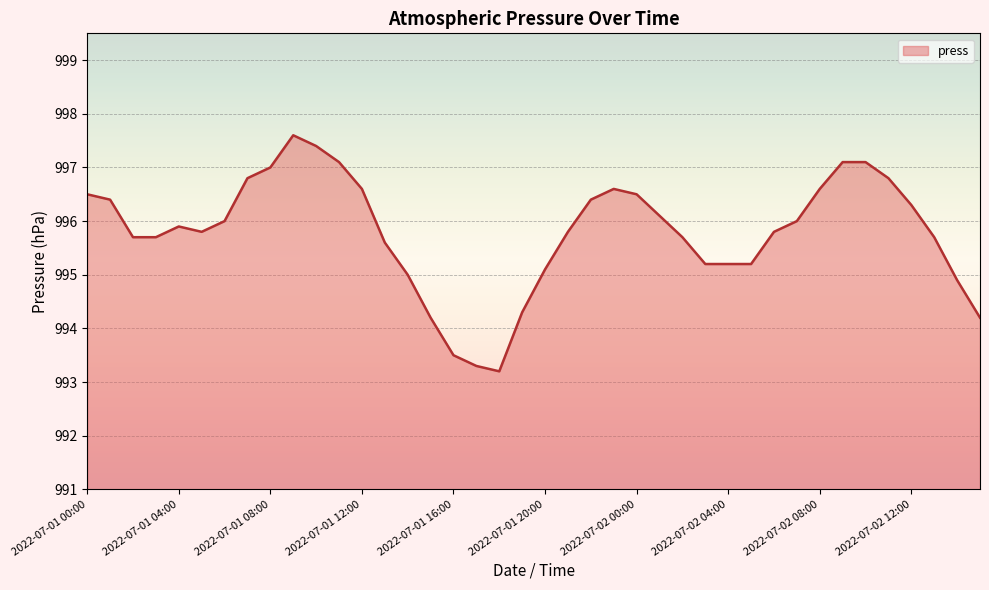

What is the difference between the maximum and minimum values?

4.4